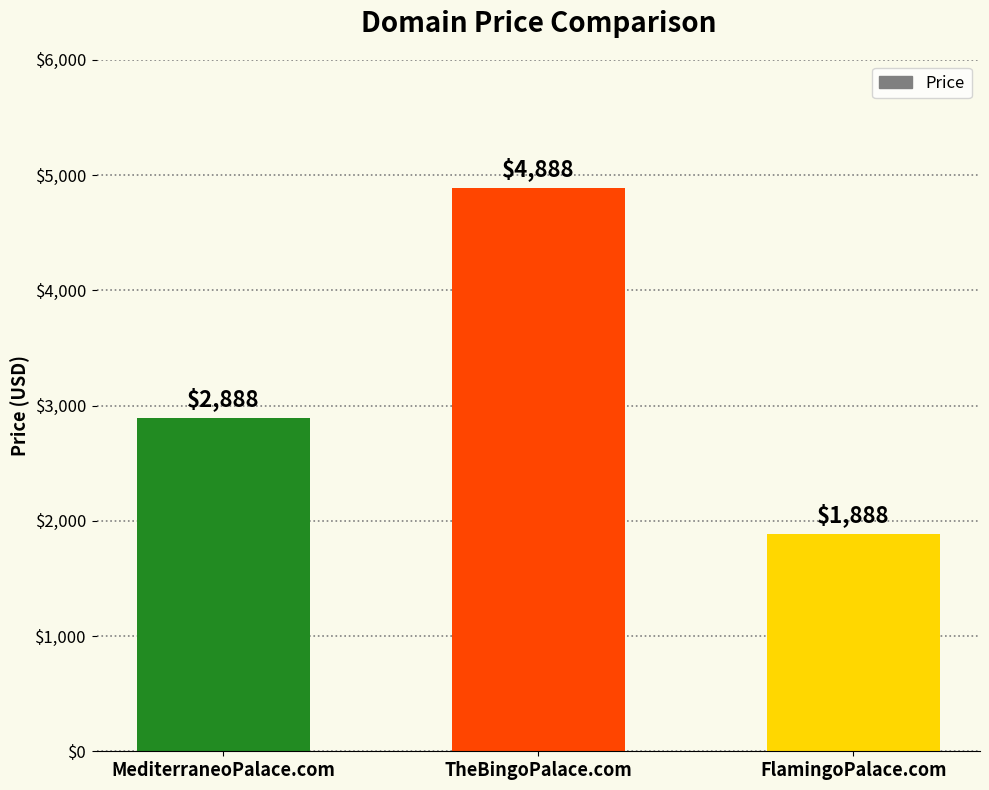

What is the greatest value displayed?

4888